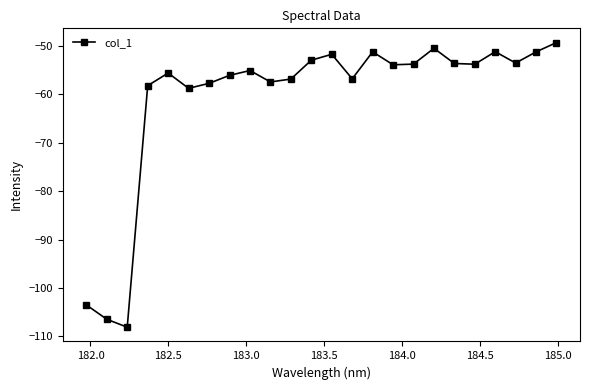

How many lines are shown in the chart?

1